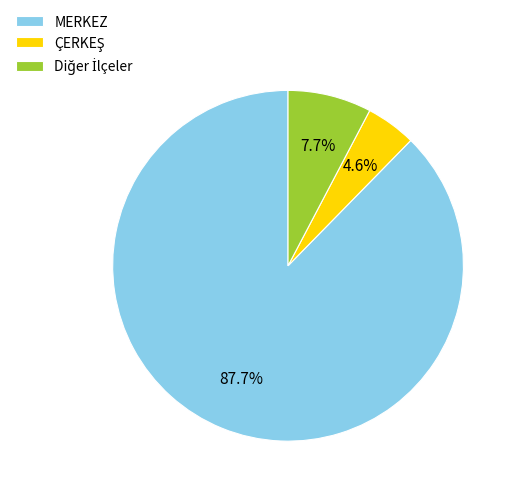

Which slice is the largest?

MERKEZ